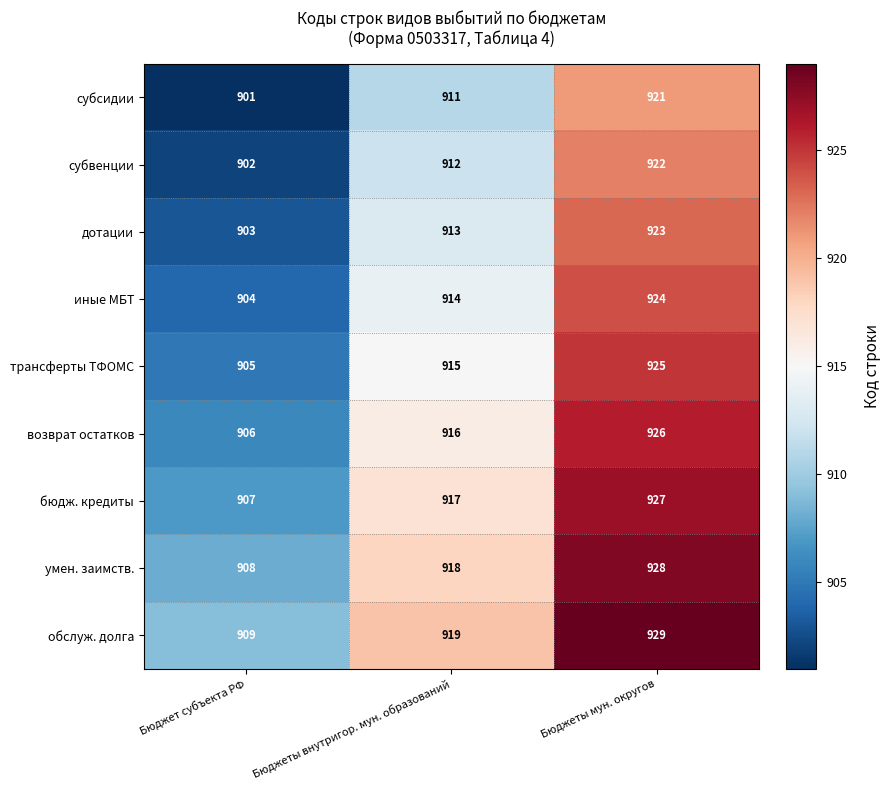

What is the spread (max minus min) of values at Бюджет субъекта РФ?

8